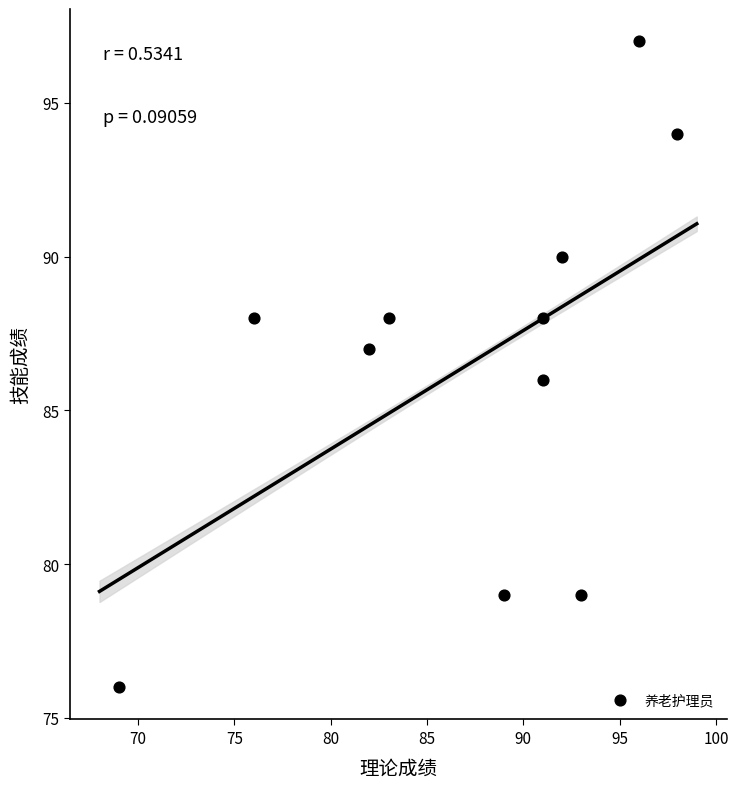

What is the range of X values (max minus min)?

29